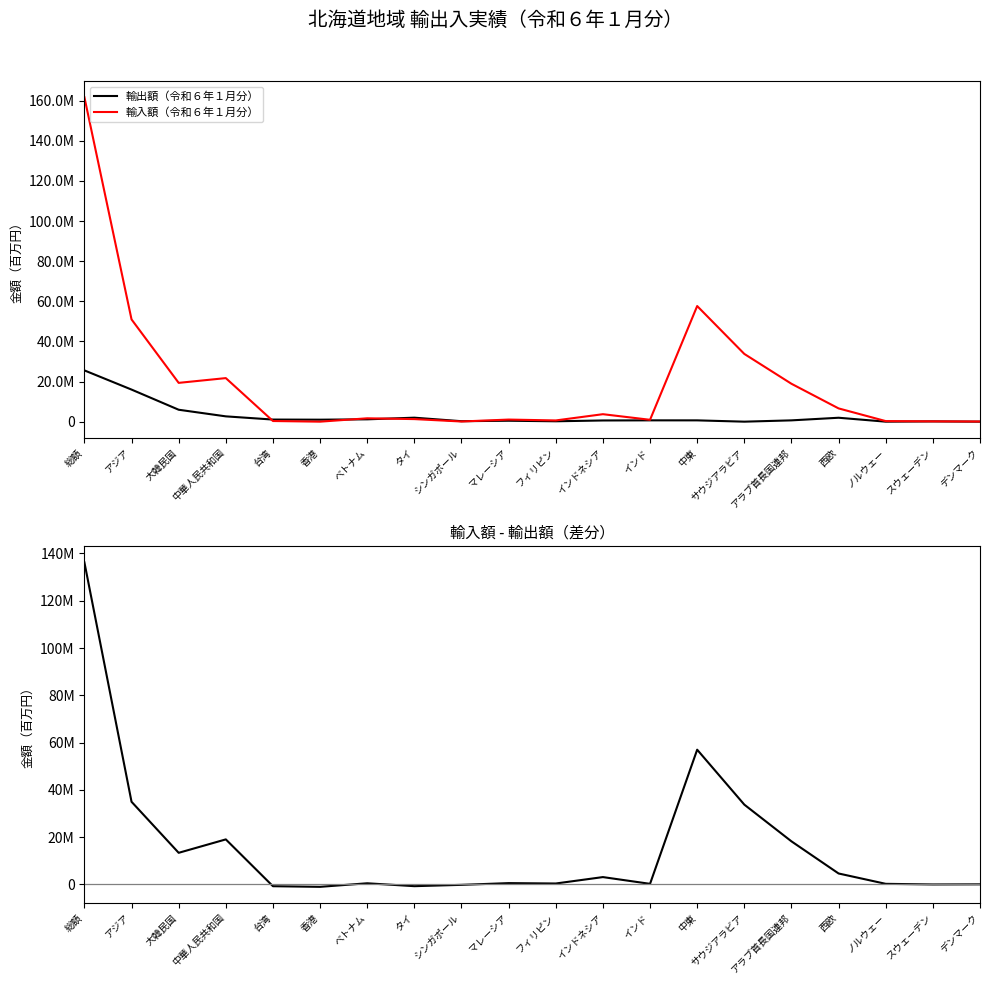

Where is 輸入額 - 輸出額 nearest to the value 67607771?

中東